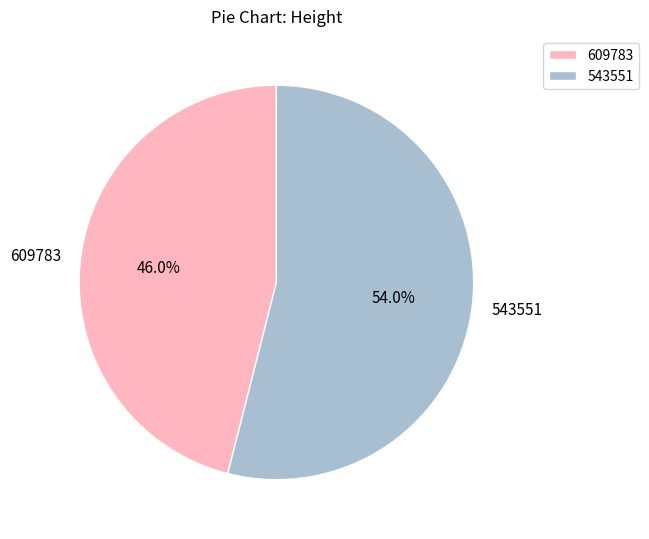

How many segments does this pie chart have?

2